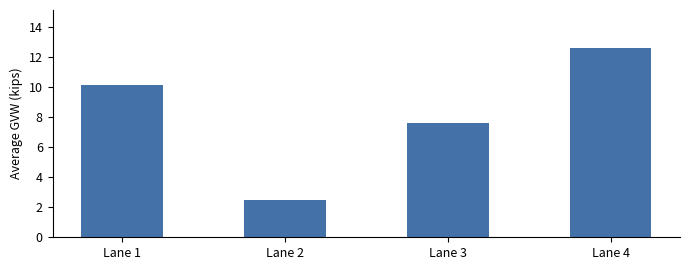

Where is the data nearest to the value 7?

Lane 3